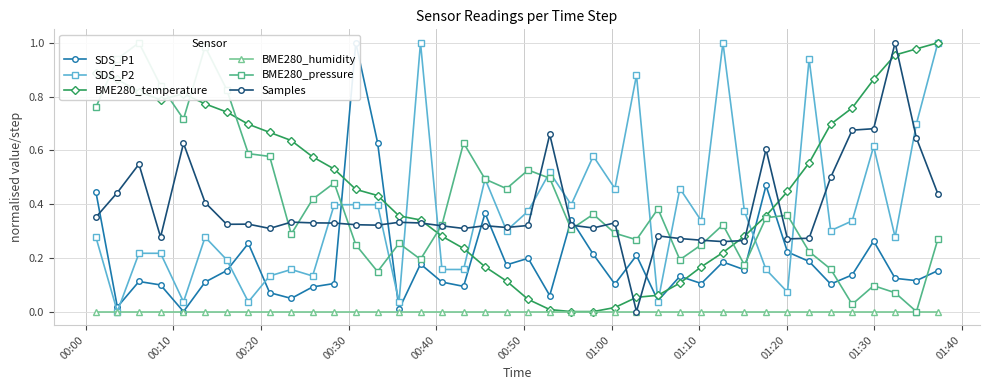

After their last crossing, which series has the higher values: SDS_P2 or Samples?

SDS_P2